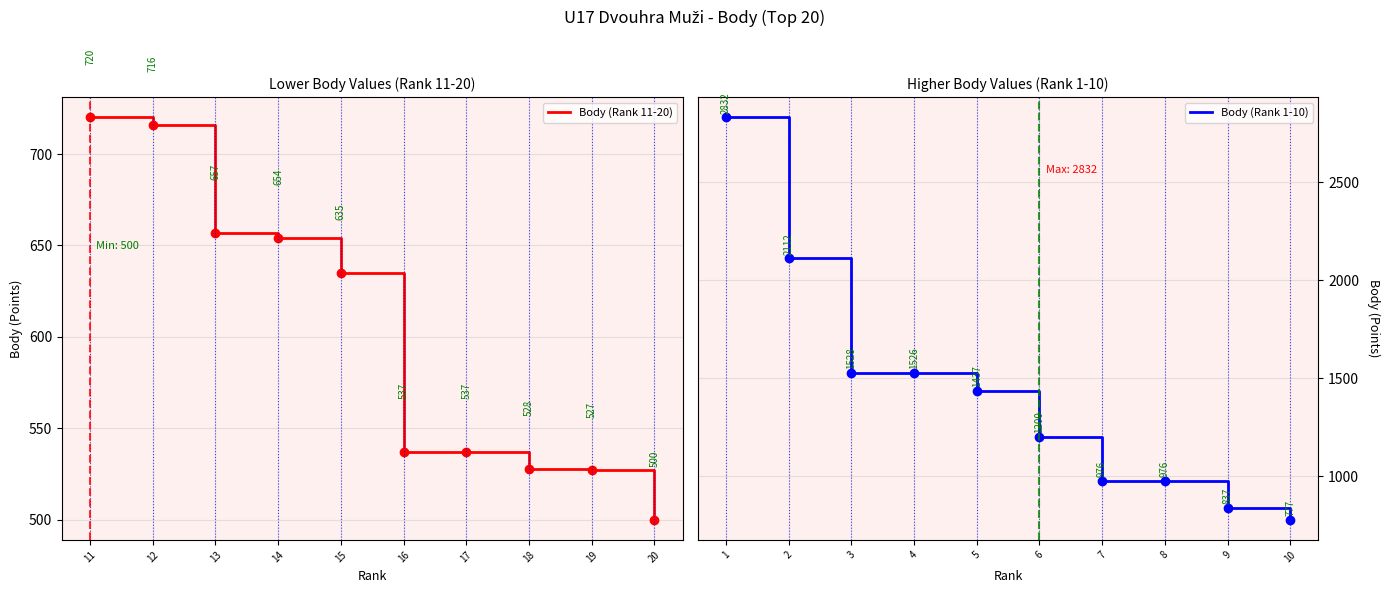

Is this an area chart (filled region under the line)?

No